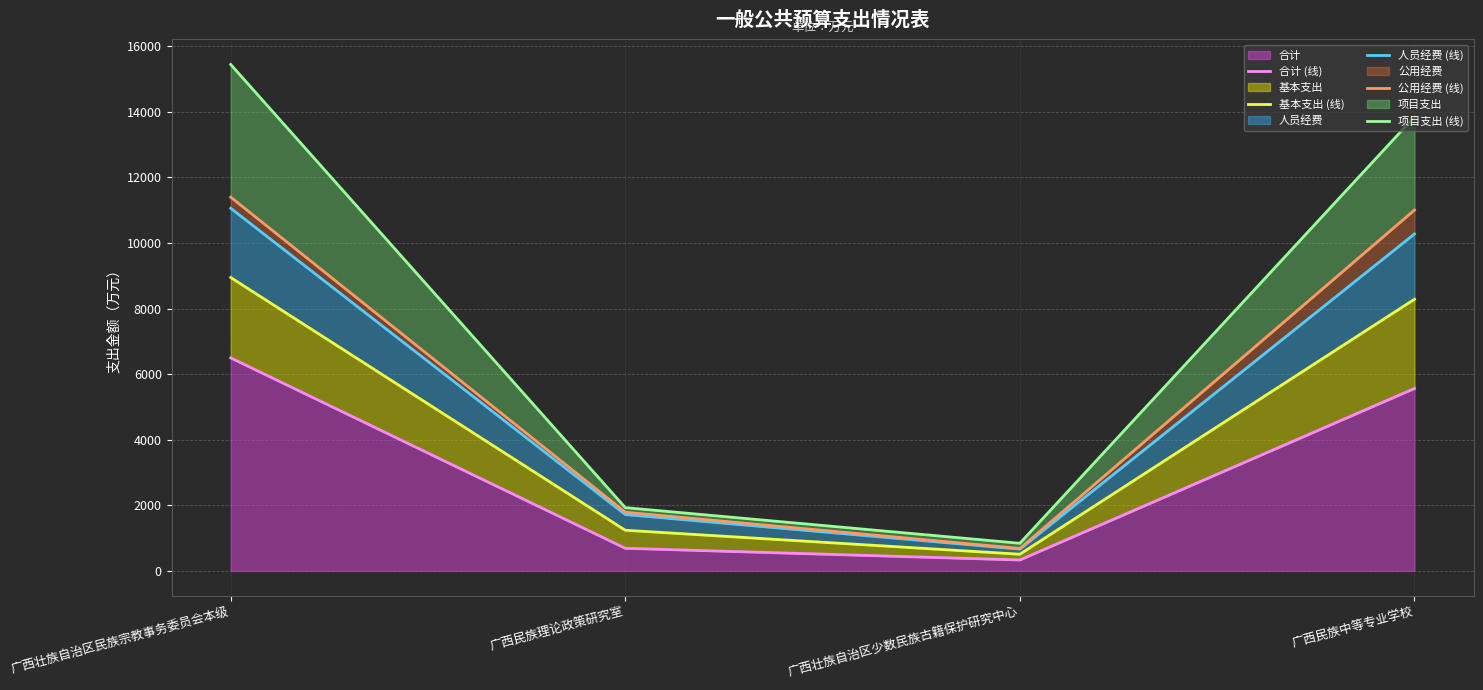

What is the minimum value shown in the chart?

333.6